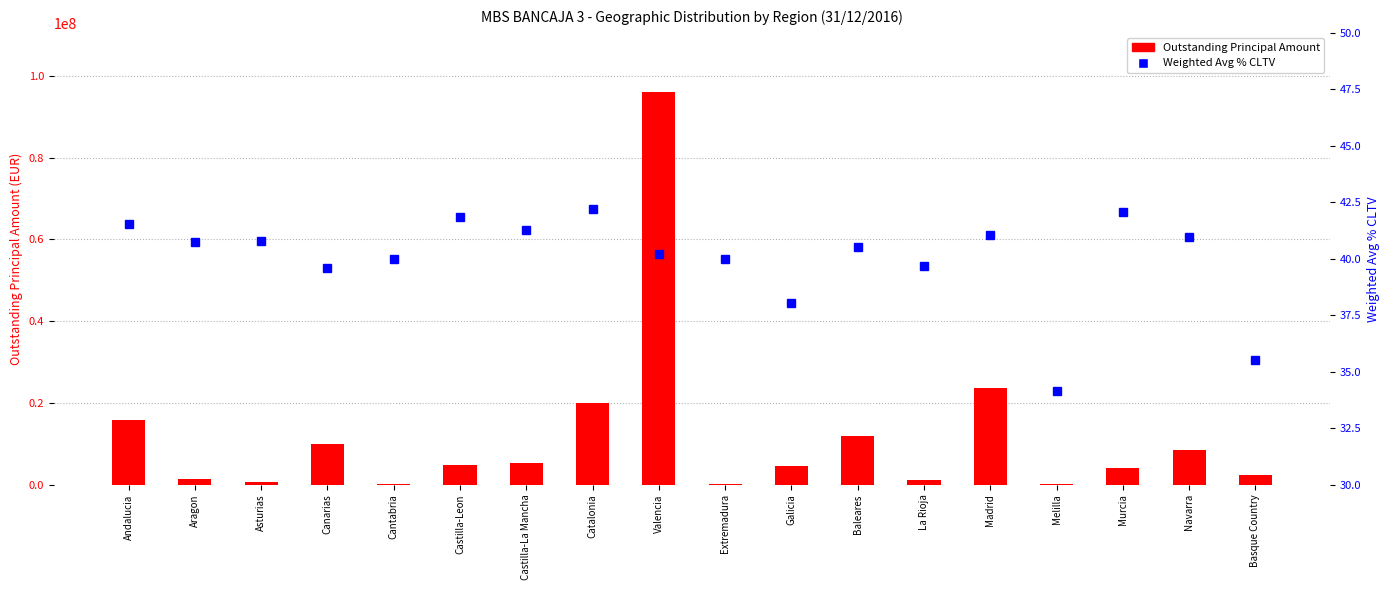

True or false: Weighted Avg % CLTV has a value of 27.7 at La Rioja.

False